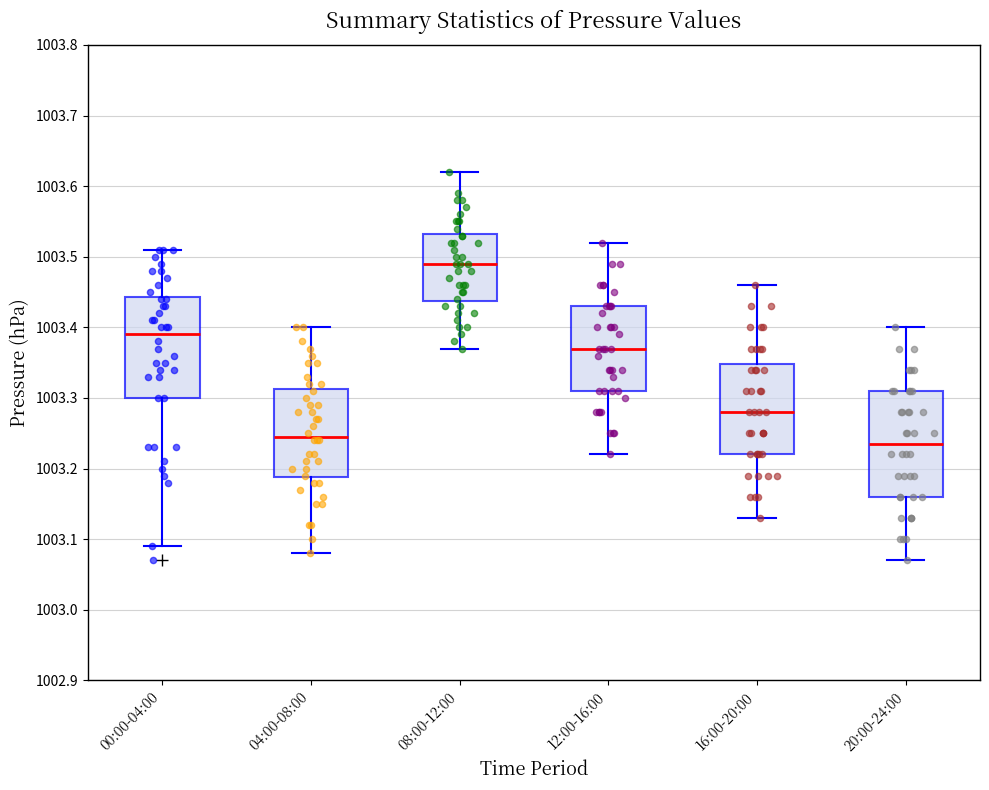

Reading left to right, read every box against the y-axis: the position of its median line, the range the box covers, and the ends of its whiskers. The values are not printed on the chart, so give them approximately, as read against the axis.

00:00-04:00: median 1003.39, box 1003.30 to 1003.44, whiskers 1003.09 to 1003.51
04:00-08:00: median 1003.25, box 1003.19 to 1003.31, whiskers 1003.08 to 1003.40
08:00-12:00: median 1003.49, box 1003.44 to 1003.53, whiskers 1003.37 to 1003.62
12:00-16:00: median 1003.37, box 1003.31 to 1003.43, whiskers 1003.22 to 1003.52
16:00-20:00: median 1003.28, box 1003.22 to 1003.35, whiskers 1003.13 to 1003.46
20:00-24:00: median 1003.24, box 1003.16 to 1003.31, whiskers 1003.07 to 1003.40